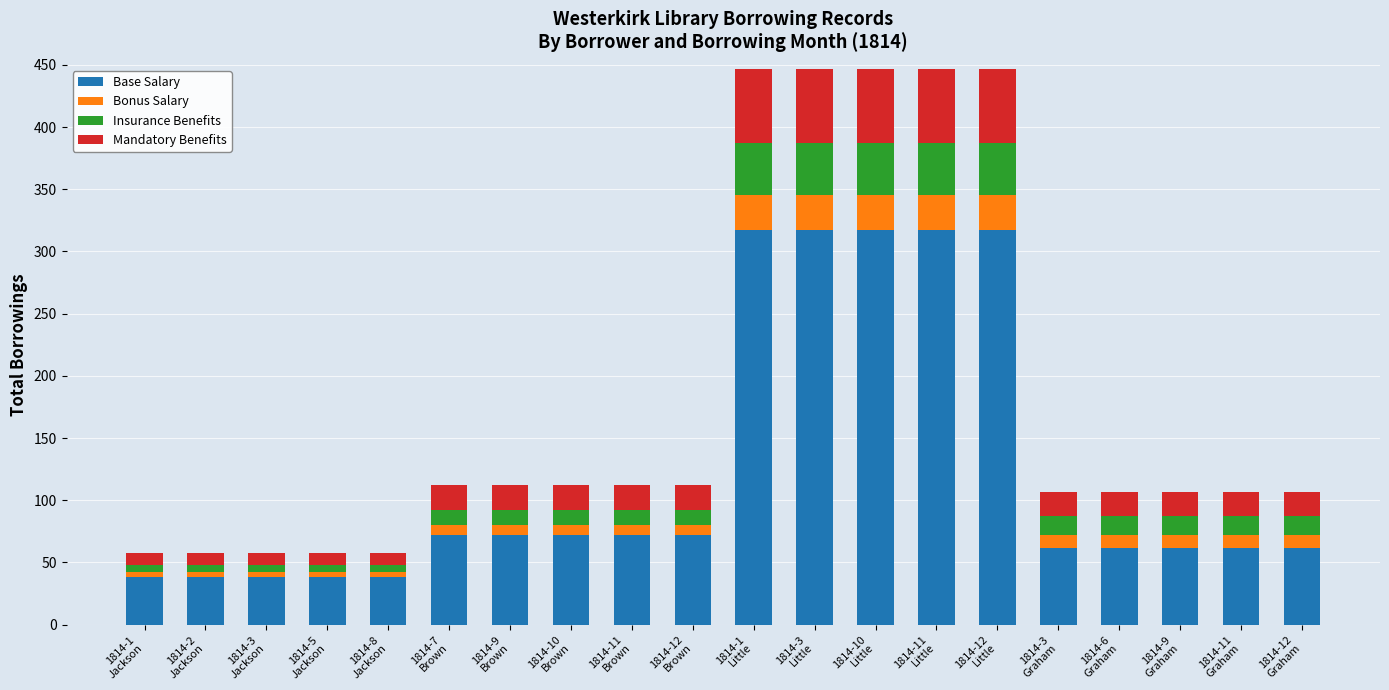

How many distinct data groups are displayed?

4